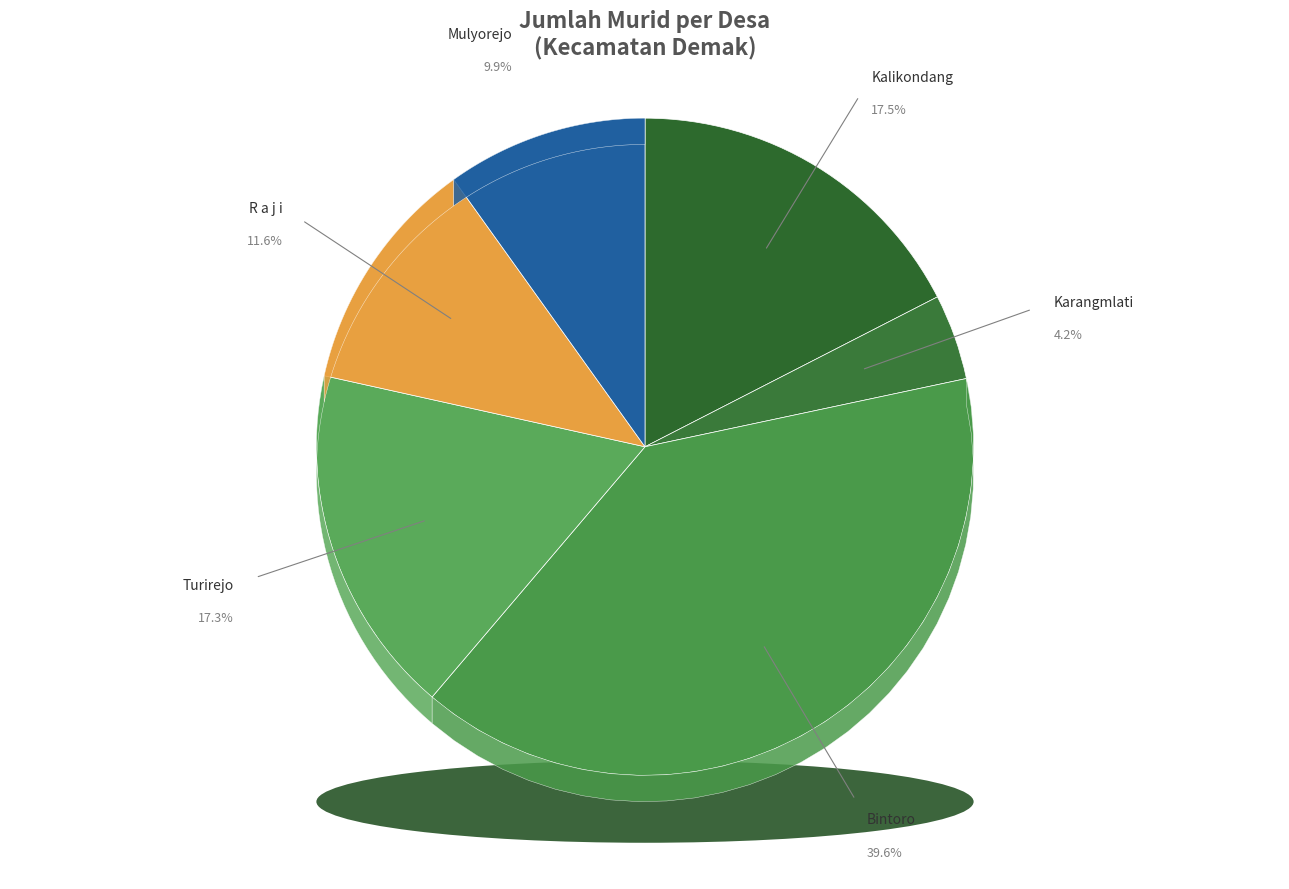

To the nearest percent, what portion does Kalikondang represent?

17%